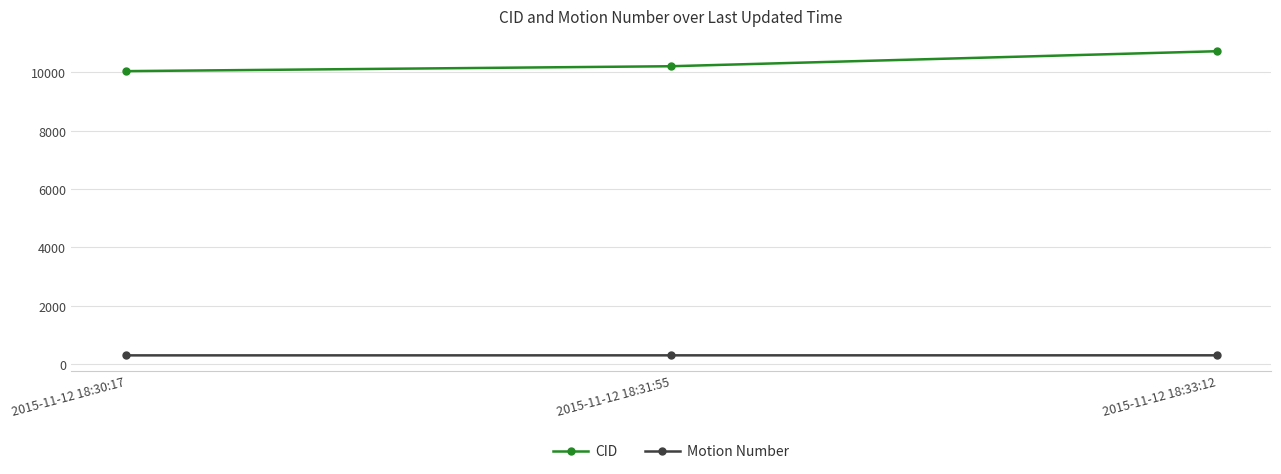

Count the CID values in the range 10042 to 10724.

3